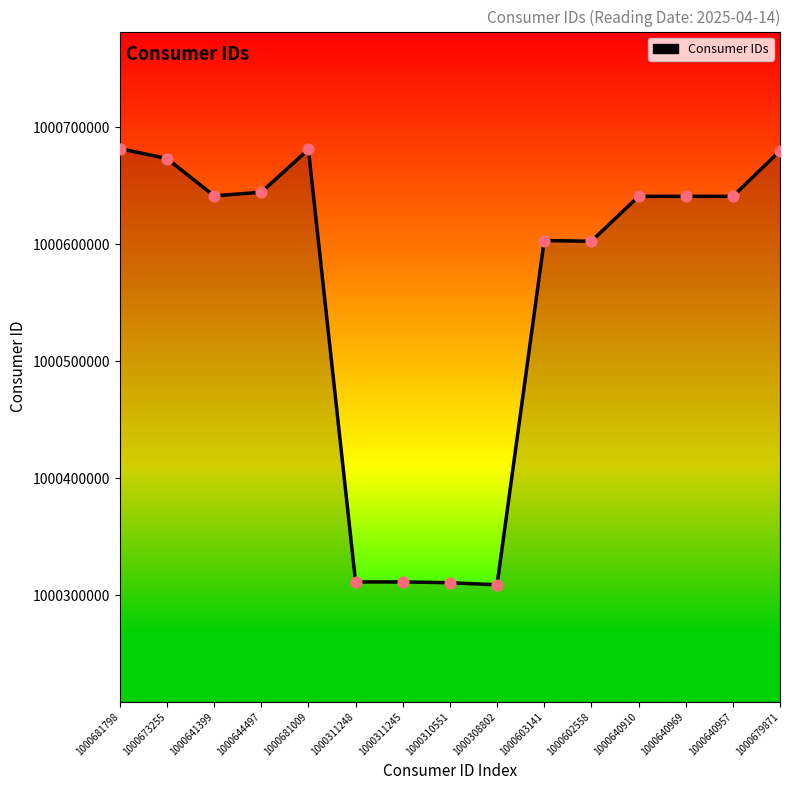

Between 1000681009 and 1000311248, which is larger?

1000681009